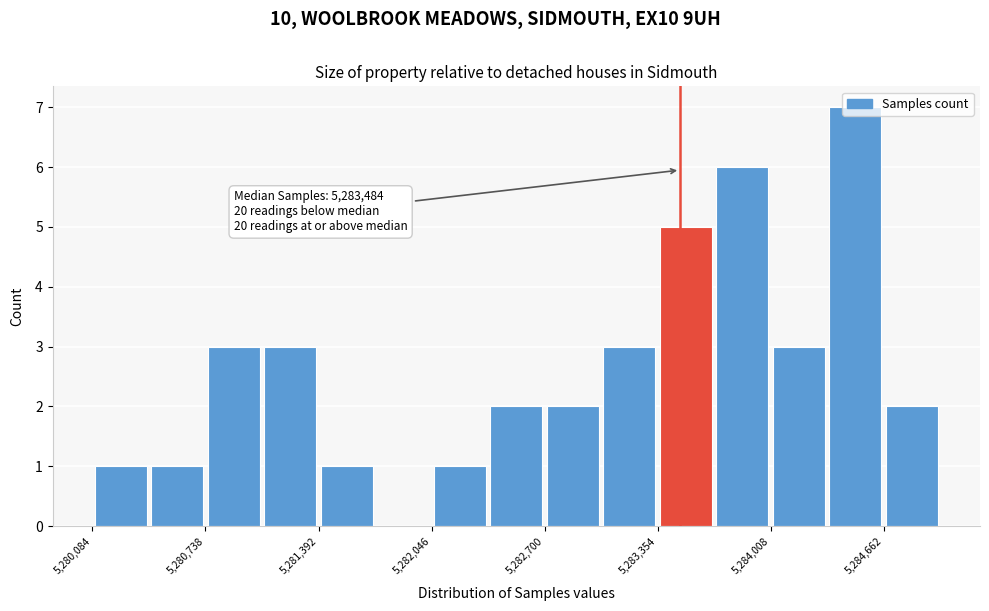

Read against the x-axis, roughly where is the centre of the tallest bar?

5284500